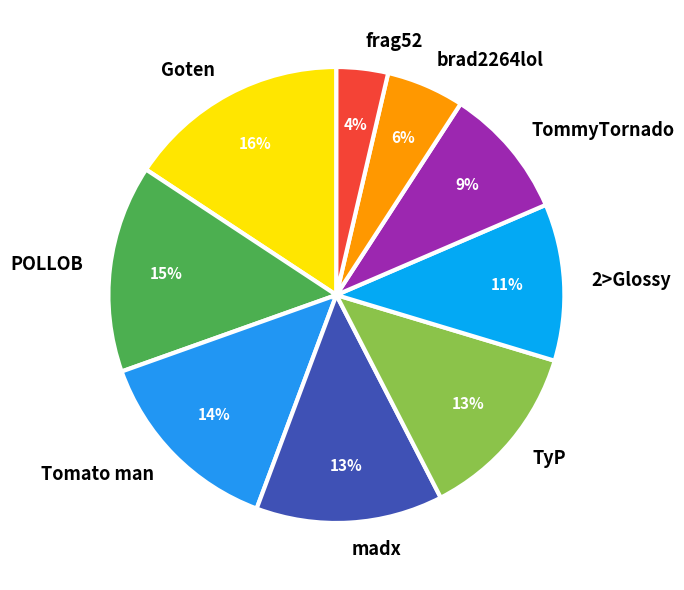

The madx slice represents 13% of the pie. True or false?

True